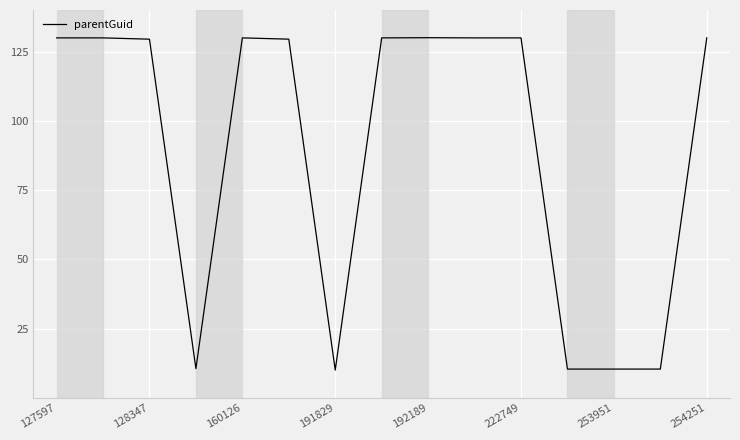

What is the minimum value shown in the chart?

10.0